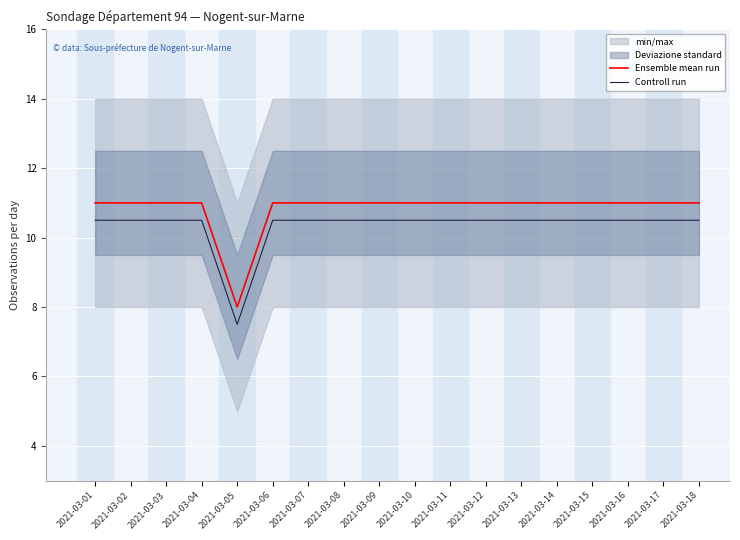

Count the Controll run values in the range 10 to 11.

17